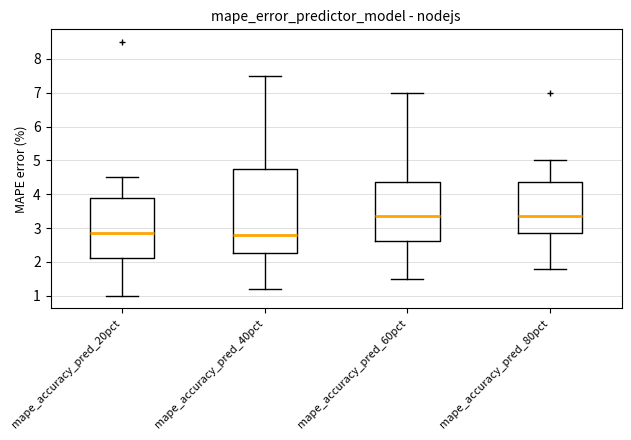

Reading left to right, transcribe this box plot: for each box, give where its median line is, the range the box spans, and where its two whiskers end, as read against the y-axis. The values are not printed on the chart, so give them approximately, as read against the axis.

mape_accuracy_pred_20pct: median 2.9, box 2.1 to 3.9, whiskers 1.0 to 4.5
mape_accuracy_pred_40pct: median 2.8, box 2.3 to 4.8, whiskers 1.2 to 7.5
mape_accuracy_pred_60pct: median 3.4, box 2.6 to 4.4, whiskers 1.5 to 7.0
mape_accuracy_pred_80pct: median 3.4, box 2.9 to 4.4, whiskers 1.8 to 5.0